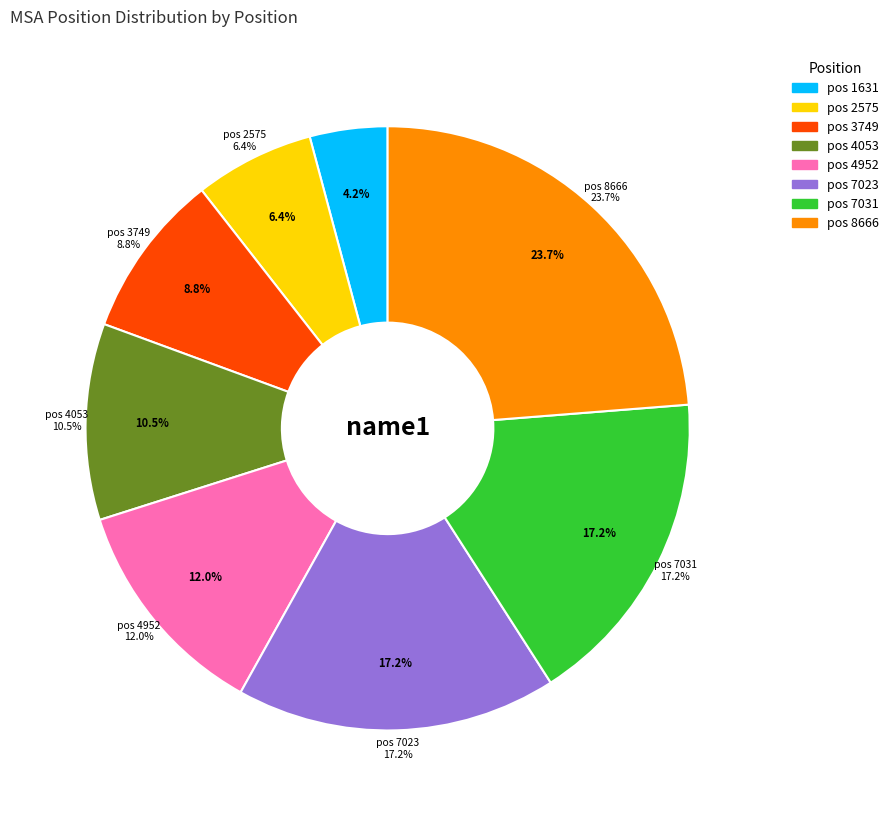

The 7031 slice represents 11% of the pie. True or false?

False